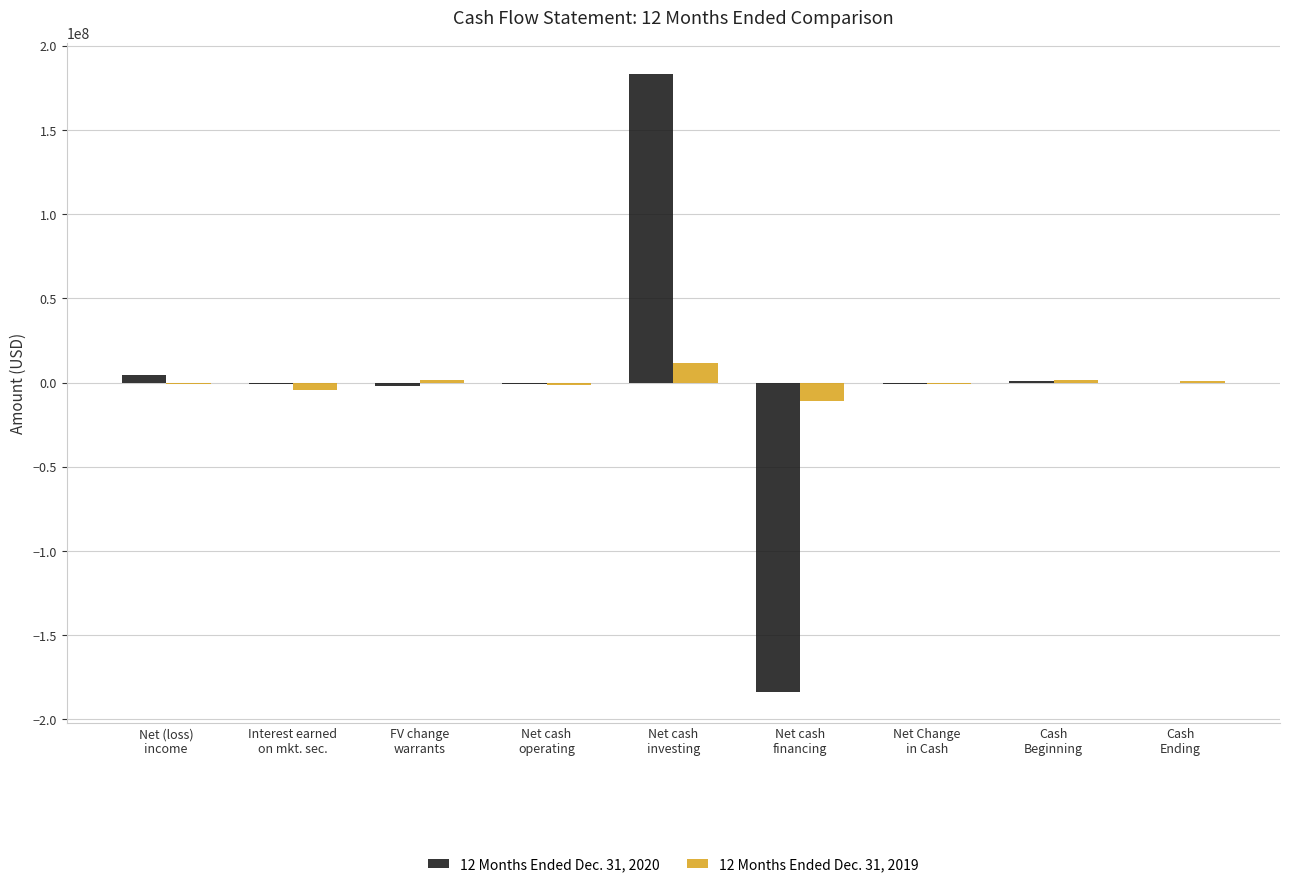

What is the total value across all series at Net Change
in Cash?

-1609196